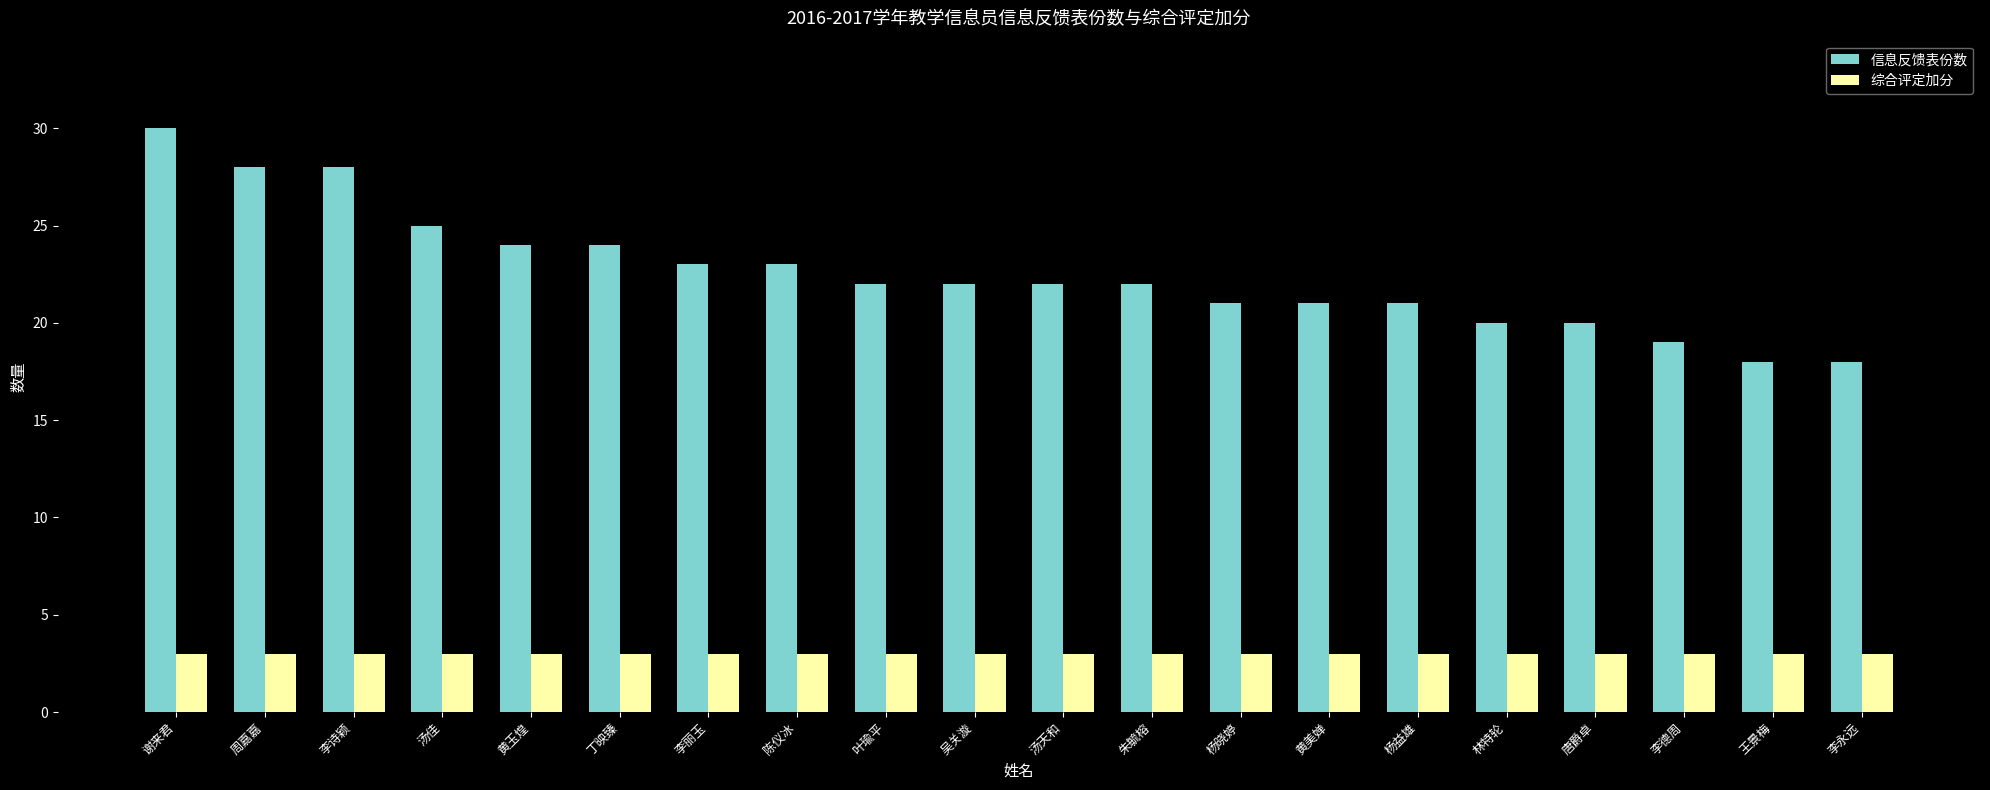

Reading left to right, list all the values displayed in this chart.

信息反馈表份数: 谢来君=30	周嘉嘉=28	李诗颖=28	汤佳=25	黄玉煌=24	丁映臻=24	李丽玉=23	陈仪冰=23	叶瑜平=22	吴关漩=22	汤天和=22	朱毓榕=22	杨晓婷=21	黄美婵=21	杨益雄=21	林特轮=20	唐爵卓=20	李德周=19	王景梅=18	李永远=18
综合评定加分: 谢来君=3	周嘉嘉=3	李诗颖=3	汤佳=3	黄玉煌=3	丁映臻=3	李丽玉=3	陈仪冰=3	叶瑜平=3	吴关漩=3	汤天和=3	朱毓榕=3	杨晓婷=3	黄美婵=3	杨益雄=3	林特轮=3	唐爵卓=3	李德周=3	王景梅=3	李永远=3